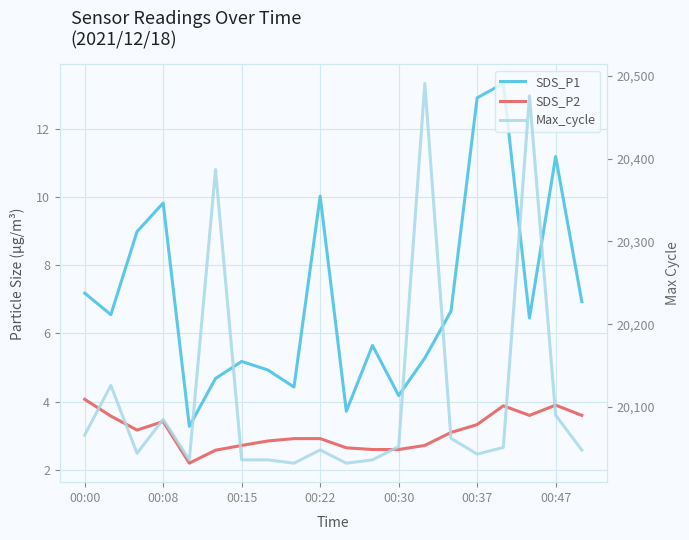

What is the difference between the maximum and minimum values in the SDS_P2 series?

1.9